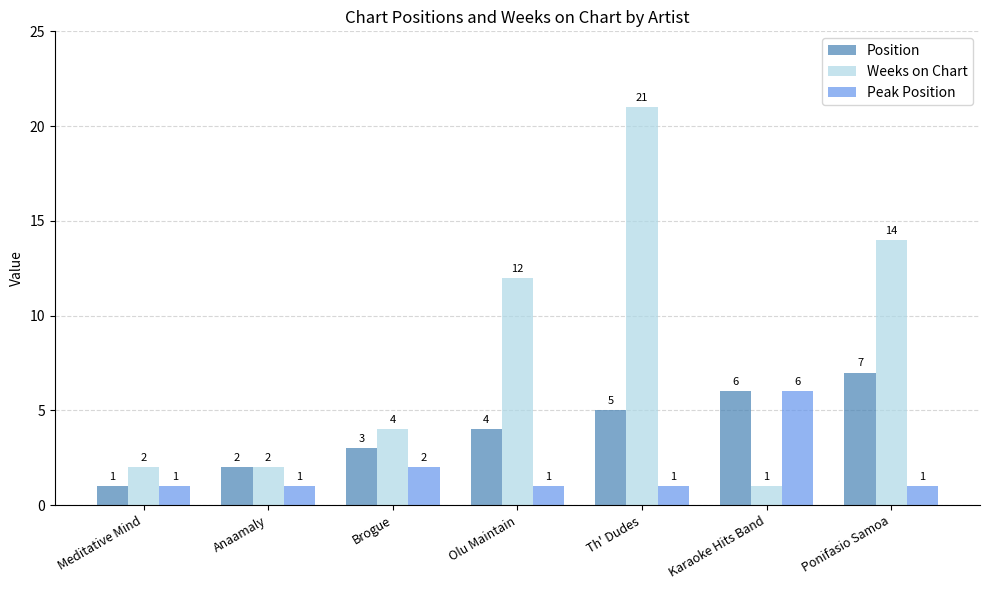

Is it true that Position equals 7 at Ponifasio Samoa?

True